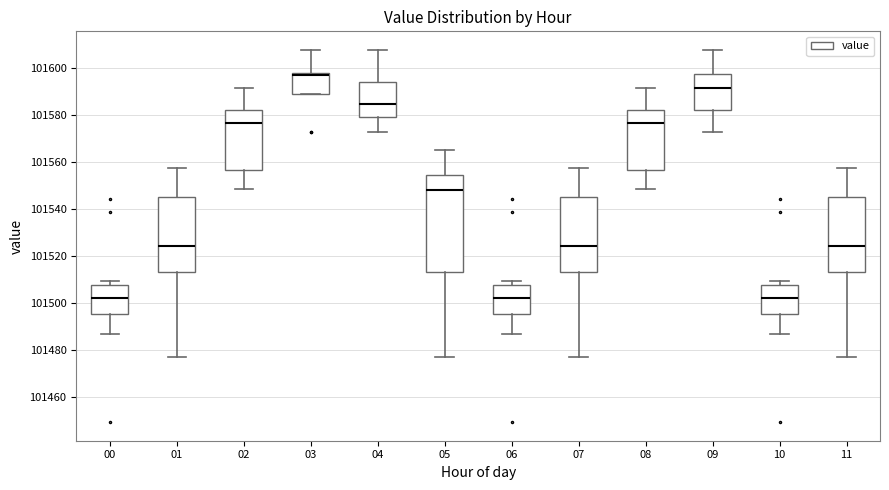

Reading left to right, transcribe this box plot: for each box, give where its median line is, the range the box spans, and where its two whiskers end, as read against the y-axis. The values are not printed on the chart, so give them approximately, as read against the axis.

00: median 101502, box 101496 to 101508, whiskers 101486 to 101510
01: median 101524, box 101514 to 101546, whiskers 101476 to 101558
02: median 101576, box 101556 to 101582, whiskers 101548 to 101592
03: median 101596, box 101588 to 101598, whiskers 101588 to 101608
04: median 101584, box 101580 to 101594, whiskers 101572 to 101608
05: median 101548, box 101514 to 101554, whiskers 101476 to 101564
06: median 101502, box 101496 to 101508, whiskers 101486 to 101510
07: median 101524, box 101514 to 101546, whiskers 101476 to 101558
08: median 101576, box 101556 to 101582, whiskers 101548 to 101592
09: median 101592, box 101582 to 101598, whiskers 101572 to 101608
10: median 101502, box 101496 to 101508, whiskers 101486 to 101510
11: median 101524, box 101514 to 101546, whiskers 101476 to 101558